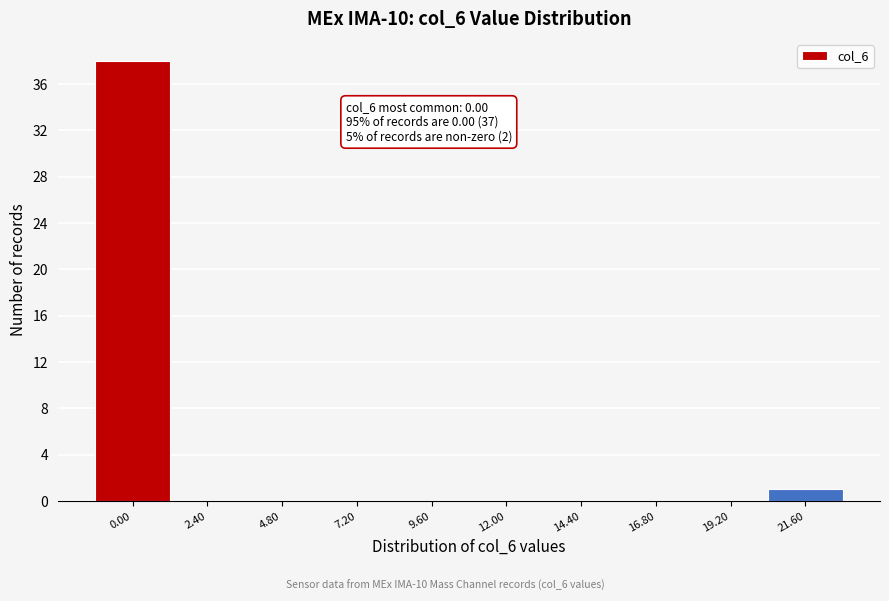

Reading right to left, what are all the values shown in this chart?

21.60=1	19.20=0	16.80=0	14.40=0	12.00=0	9.60=0	7.20=0	4.80=0	2.40=0	0.00=38